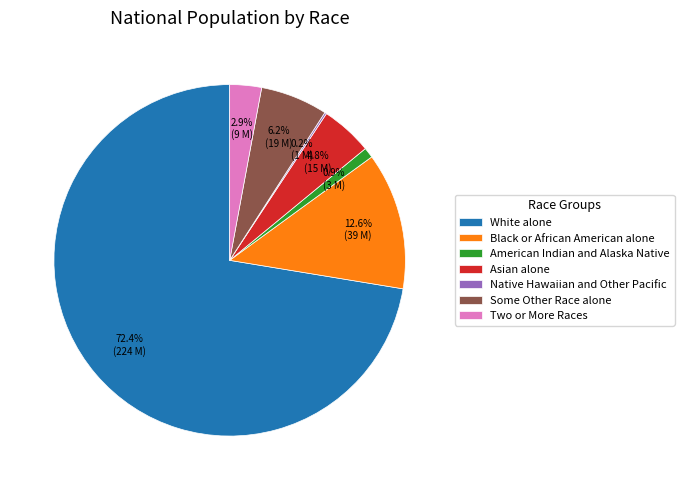

The American Indian and Alaska Native slice represents 1% of the pie. True or false?

True